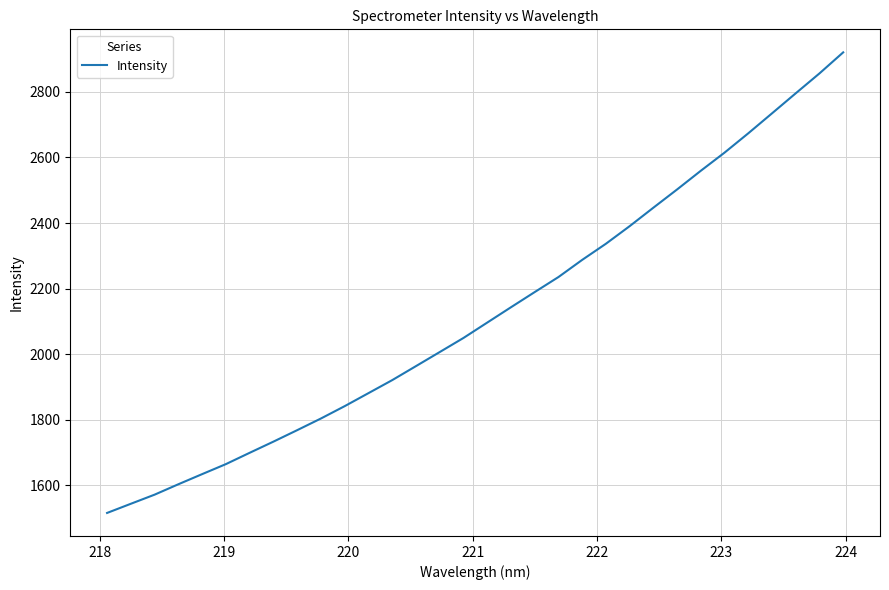

What is the difference between the maximum and minimum values?

1404.7